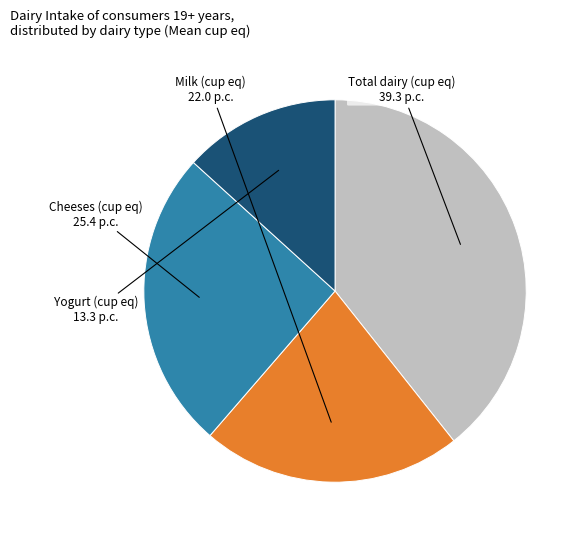

Count the number of slices in the pie.

4